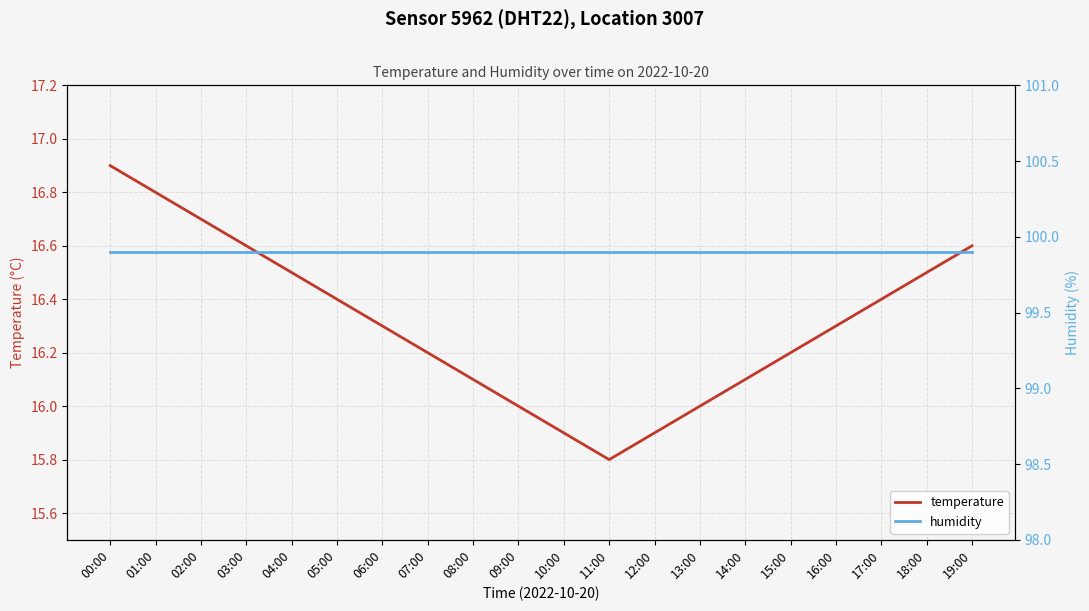

Which series changed the most between 05:00 and 10:00?

temperature